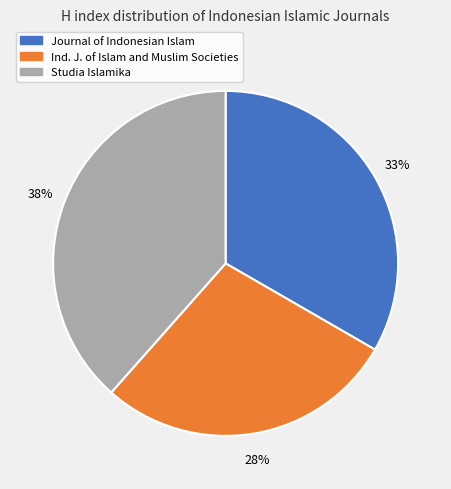

To the nearest percent, what is the average slice percentage?

33%